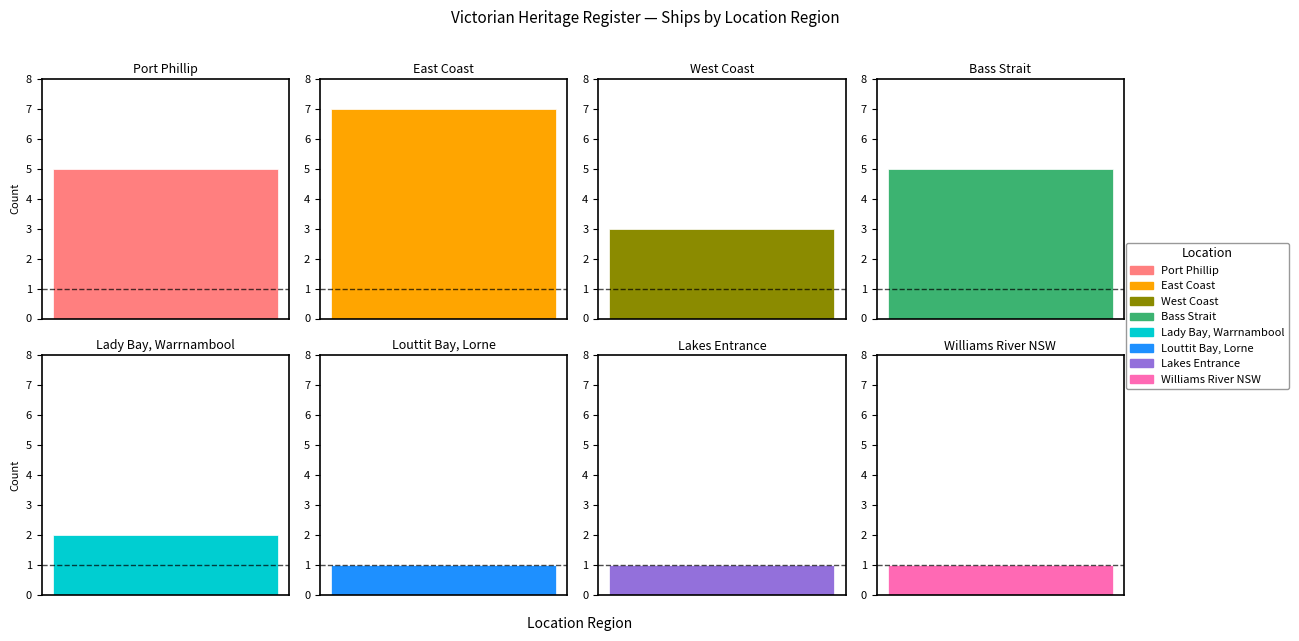

Does the chart contain stacked bars?

No